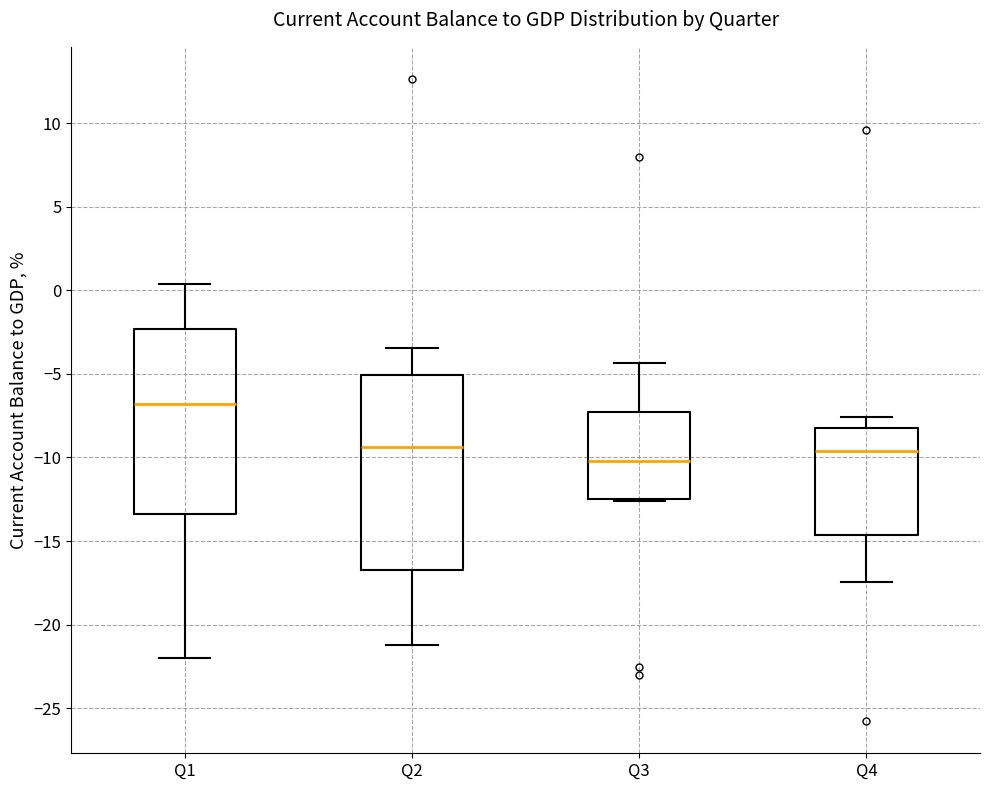

Where does the upper whisker of the box for Q3 end on the y-axis? The values are not printed on the chart, so give them approximately, as read against the axis.

-4.5